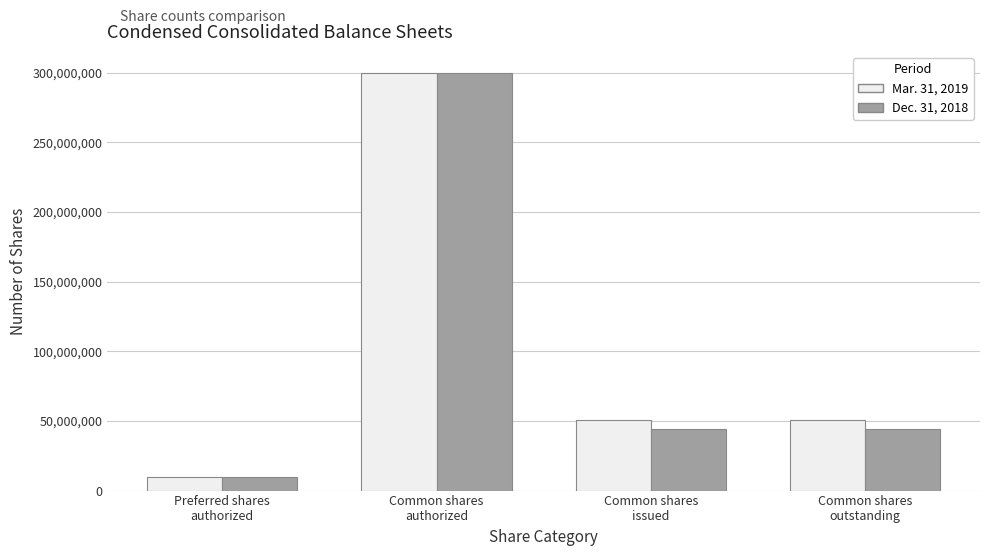

Rank the series by their average value, from lowest to highest.

Dec. 31, 2018, Mar. 31, 2019